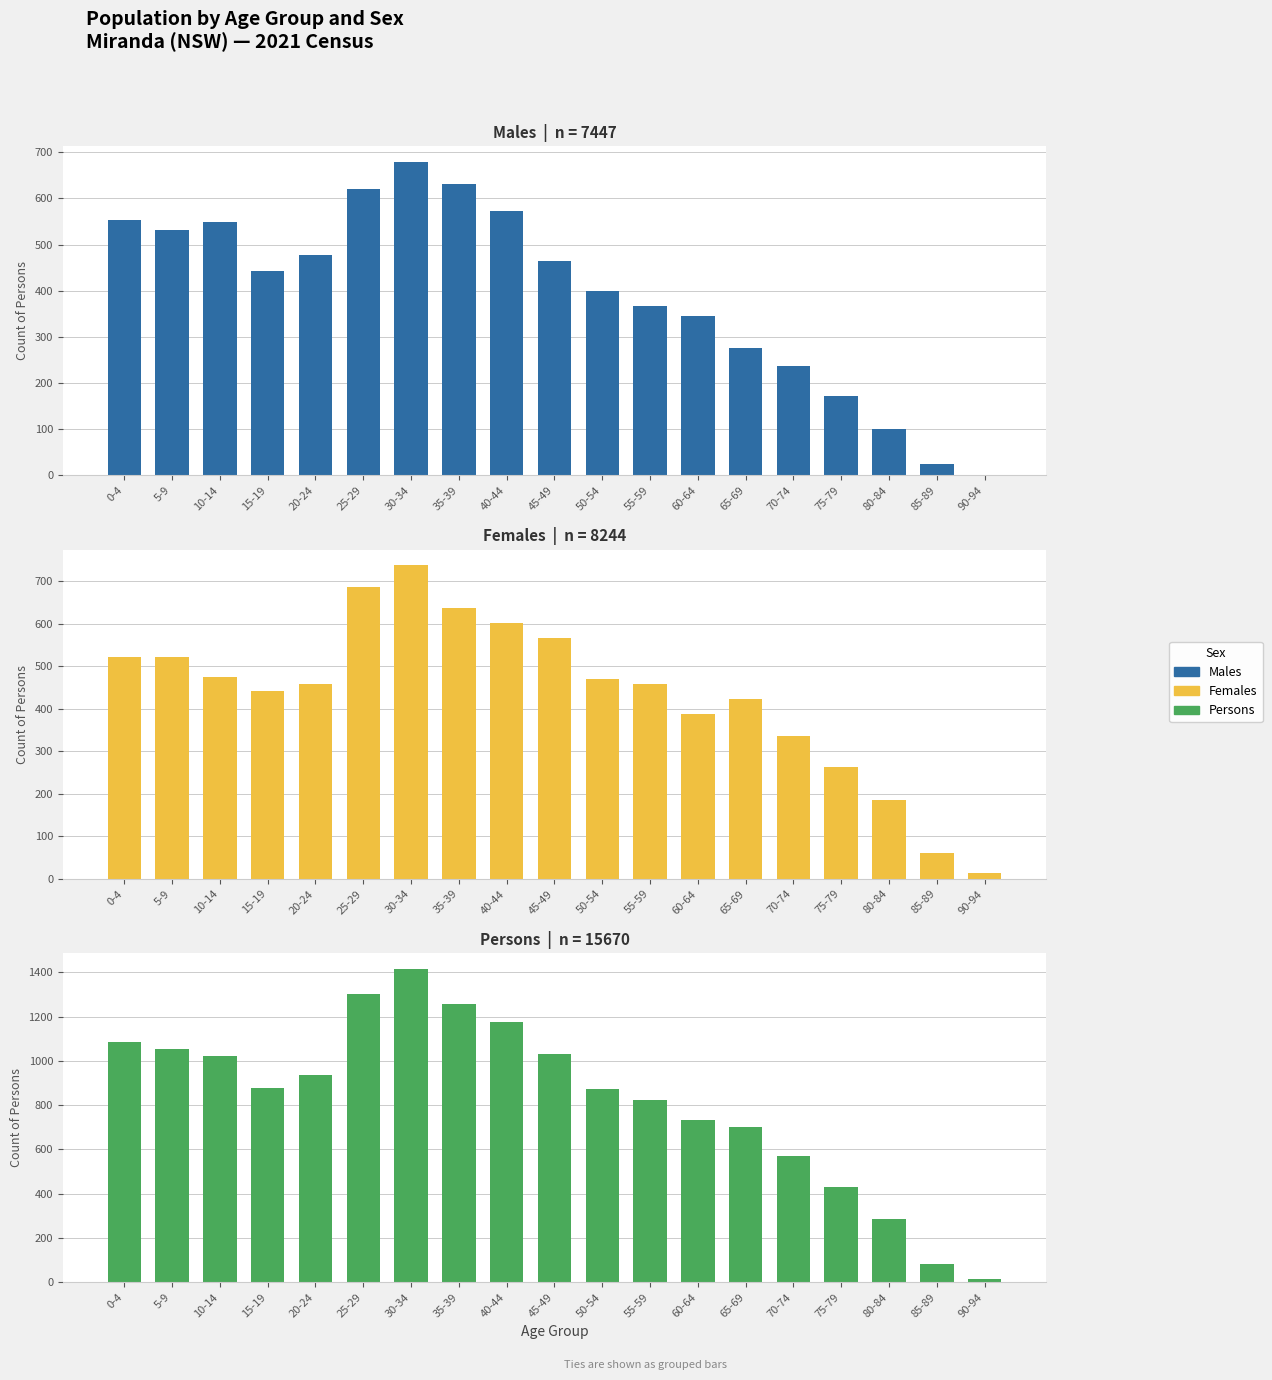

What are all the series names shown in the legend?

Males, Females, Persons